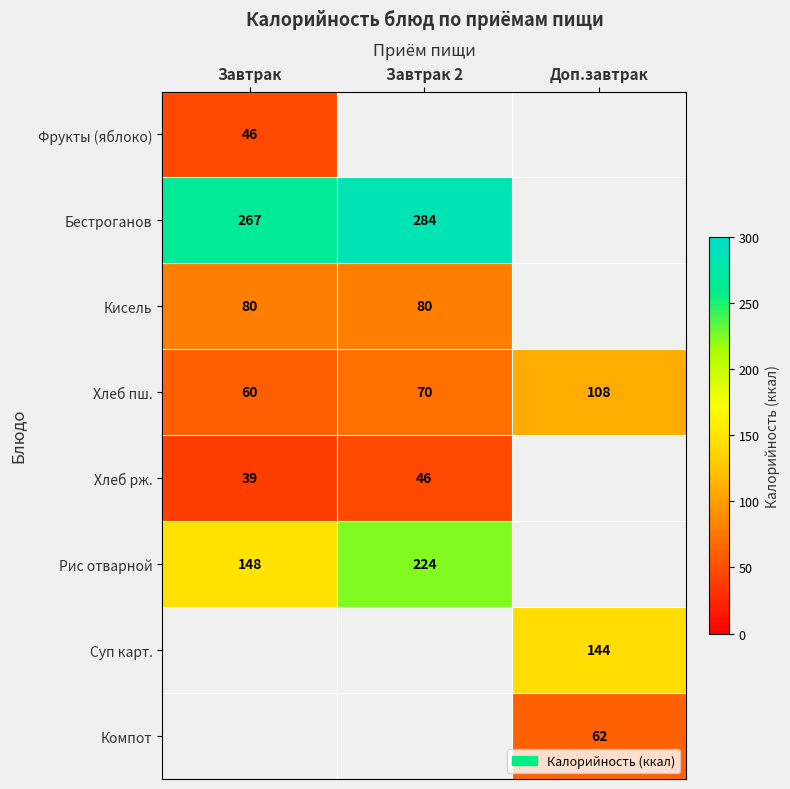

The value of Кисель at Завтрак 2 is 143. True or false?

False